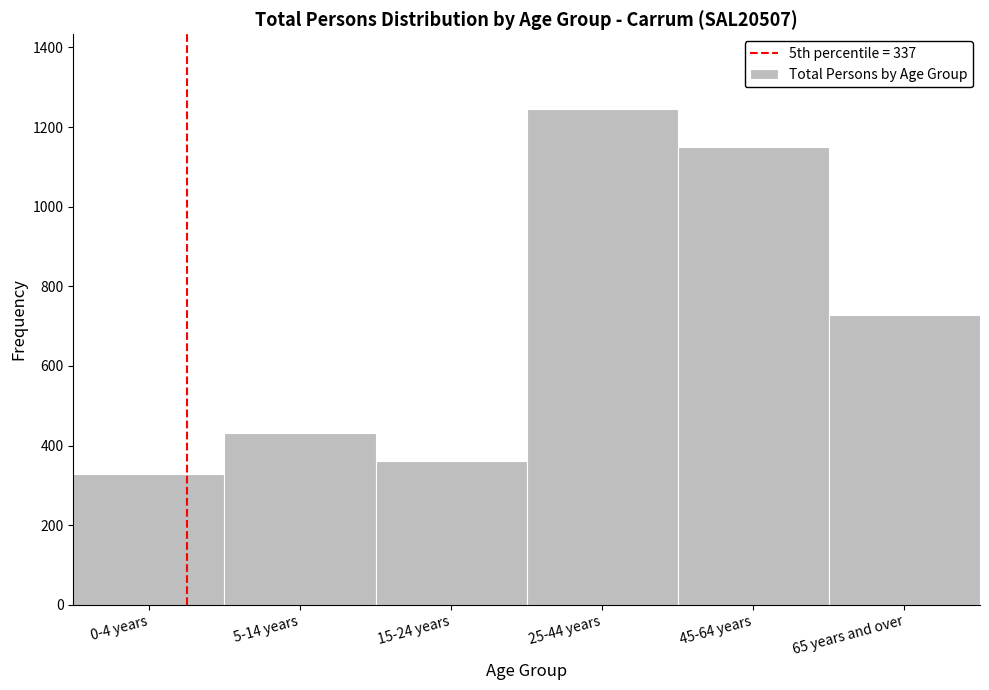

Reading left to right, what are all the values shown in this chart?

0-4 years=329	5-14 years=432	15-24 years=362	25-44 years=1246	45-64 years=1149	65 years and over=728